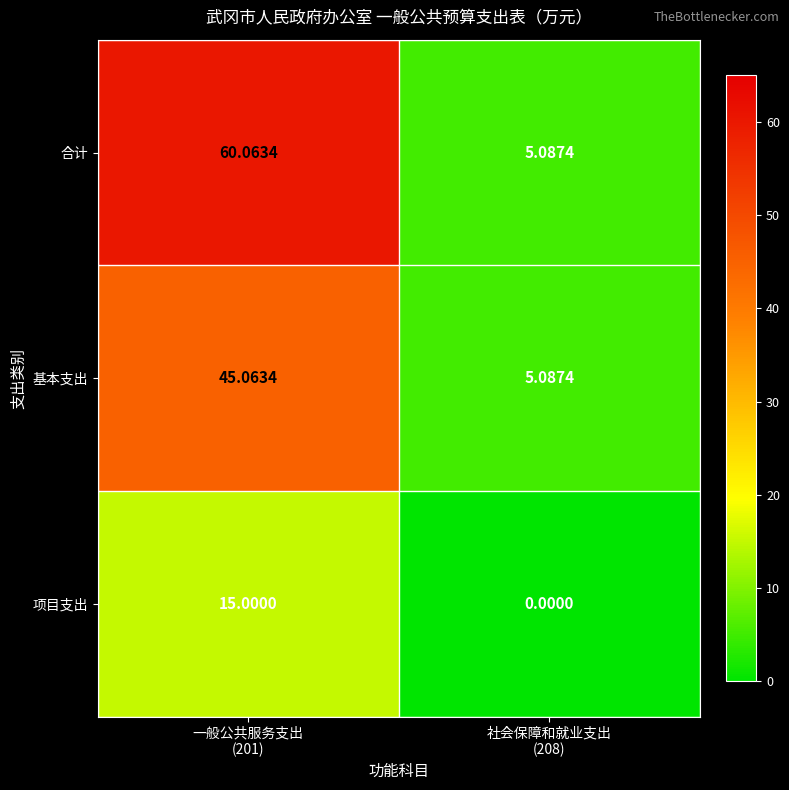

Which series has the widest spread of values?

合计